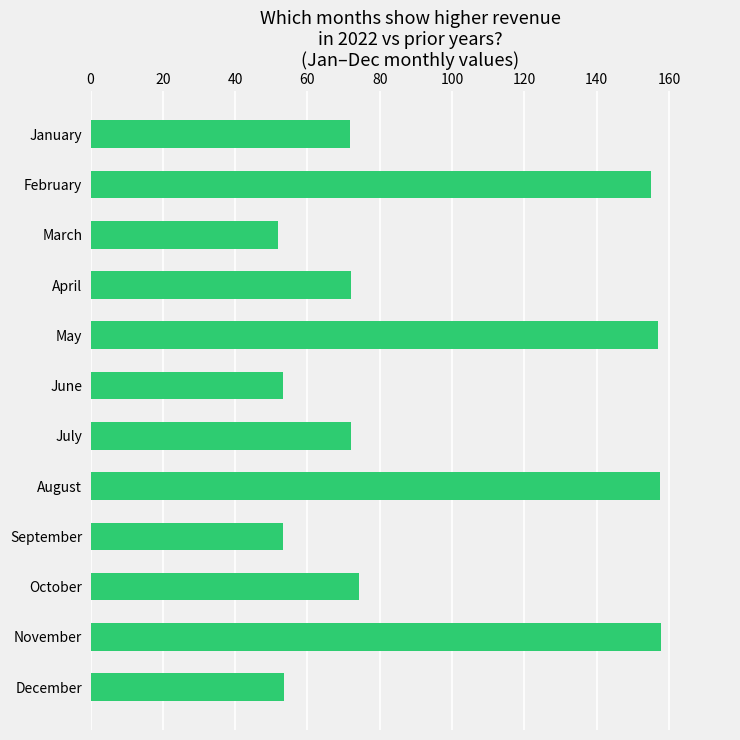

Approximately how many times larger is the value at December compared to September?

1.0